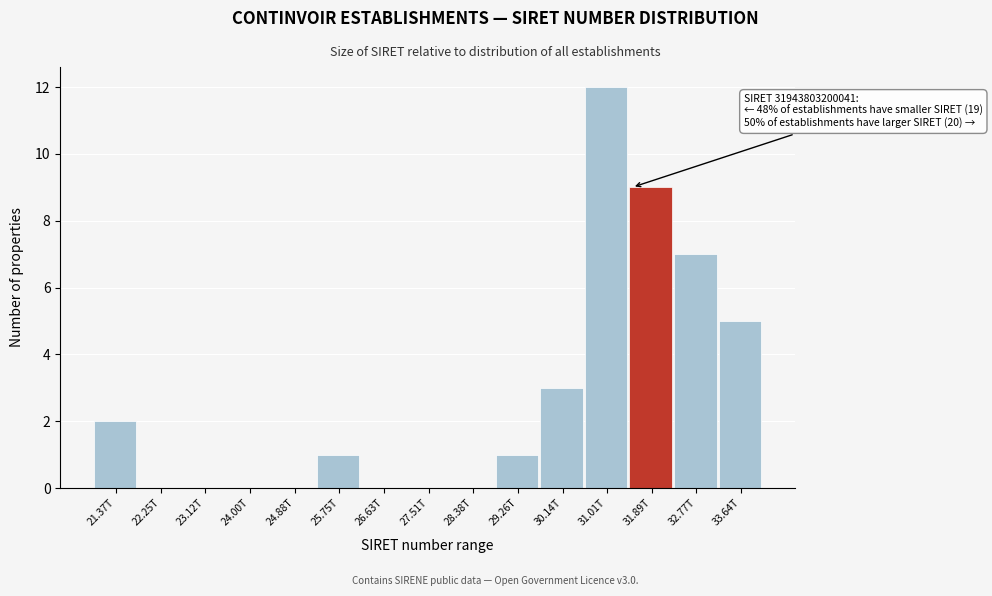

Reading left to right, list all the values displayed in this chart.

21.37T=2	22.25T=0	23.12T=0	24.00T=0	24.88T=0	25.75T=1	26.63T=0	27.51T=0	28.38T=0	29.26T=1	30.14T=3	31.01T=12	31.89T=9	32.77T=7	33.64T=5